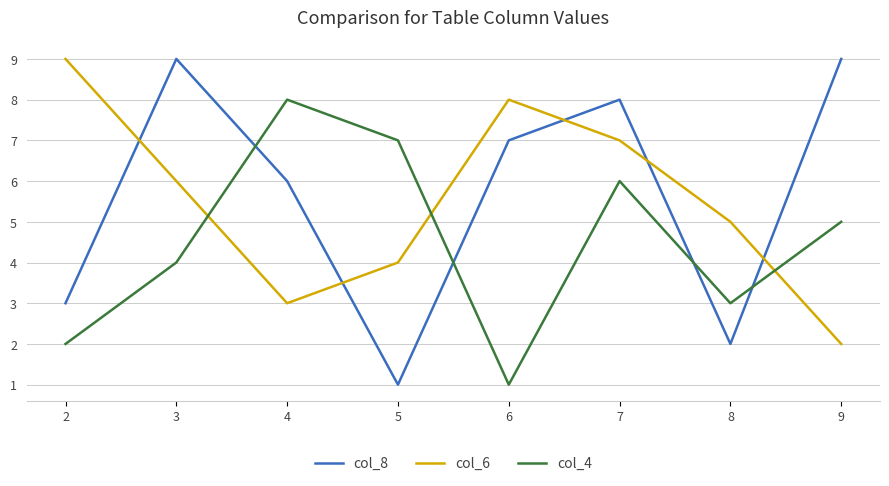

Where is the first local minimum for col_8?

5